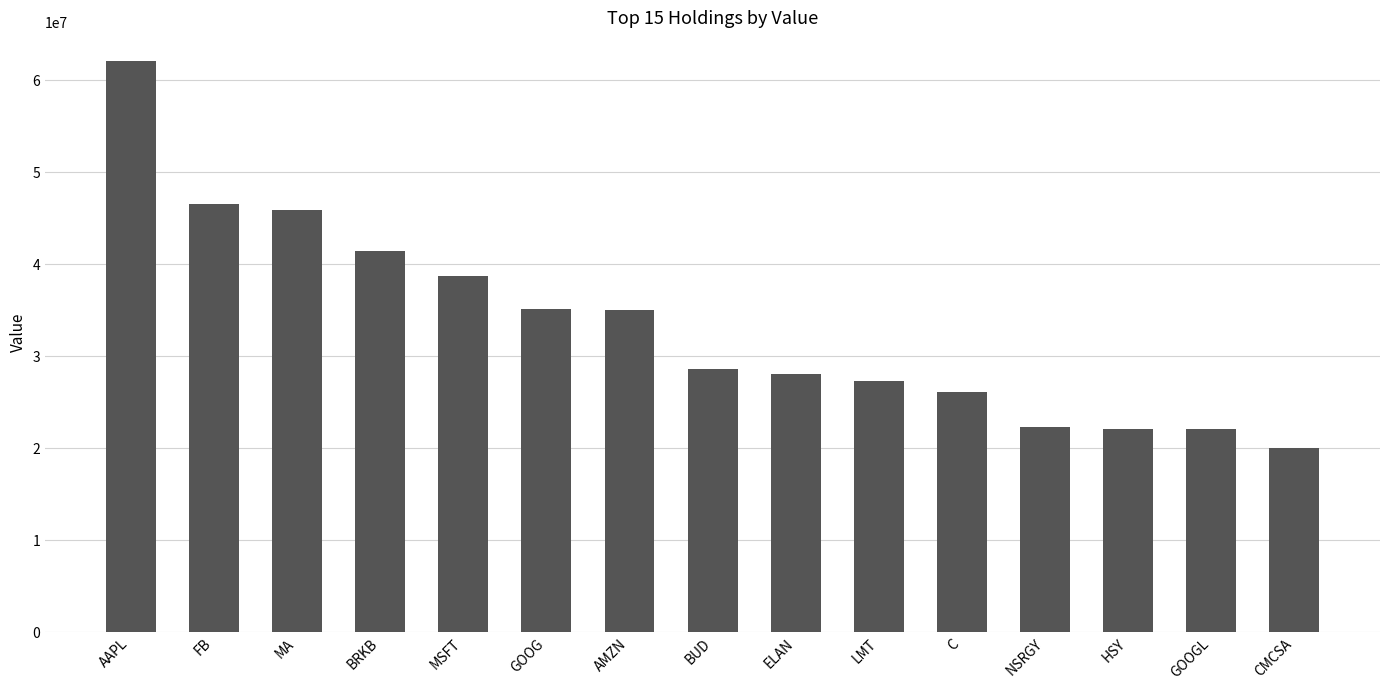

Read the value at GOOGL.

22039000